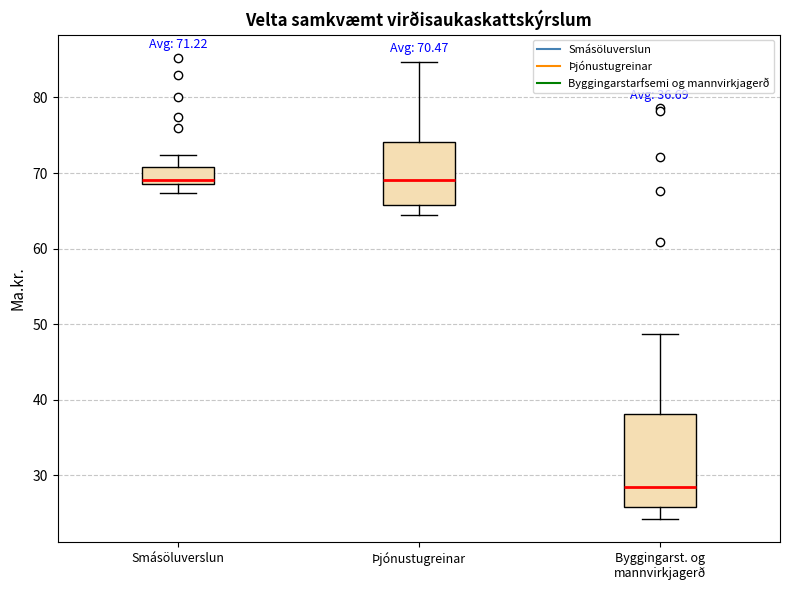

Which box is the tallest, from its lower edge to its upper edge?

Byggingarst. og mannvirkjagerð